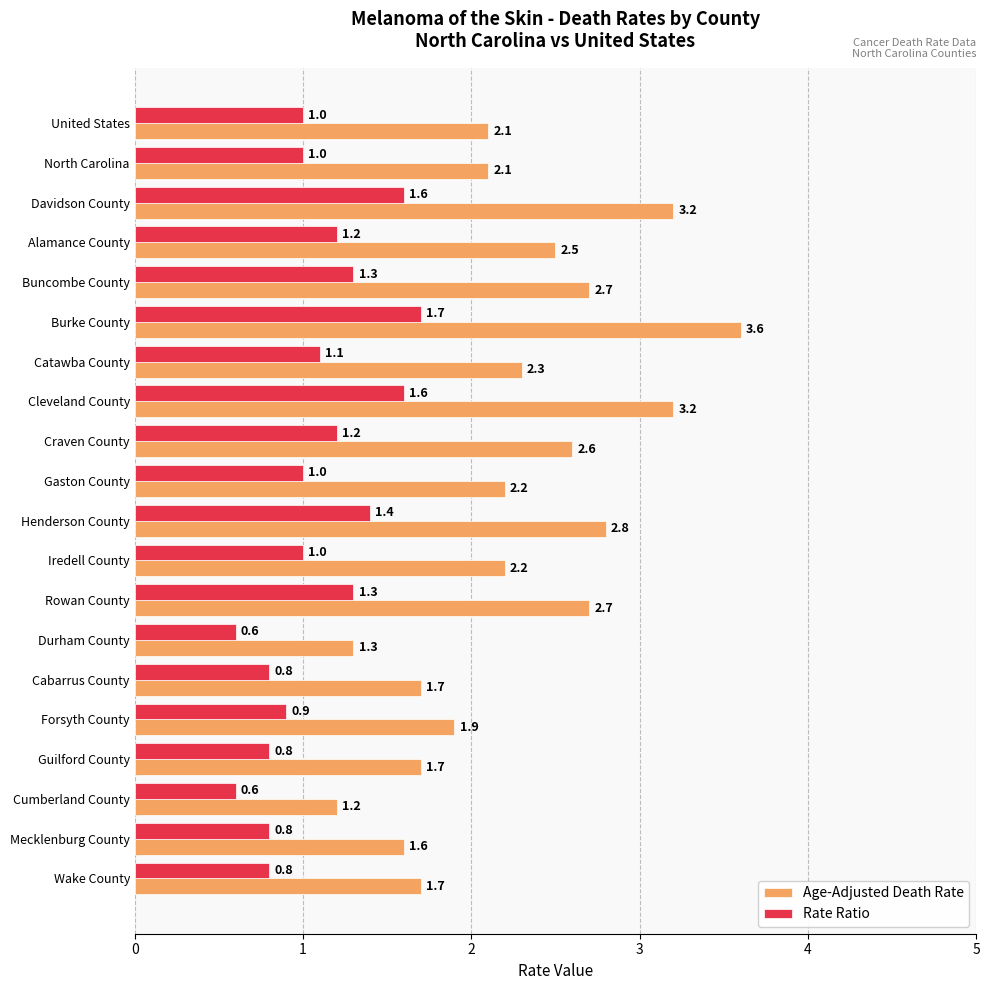

What is the difference between the maximum and minimum values in the Rate Ratio series?

1.1